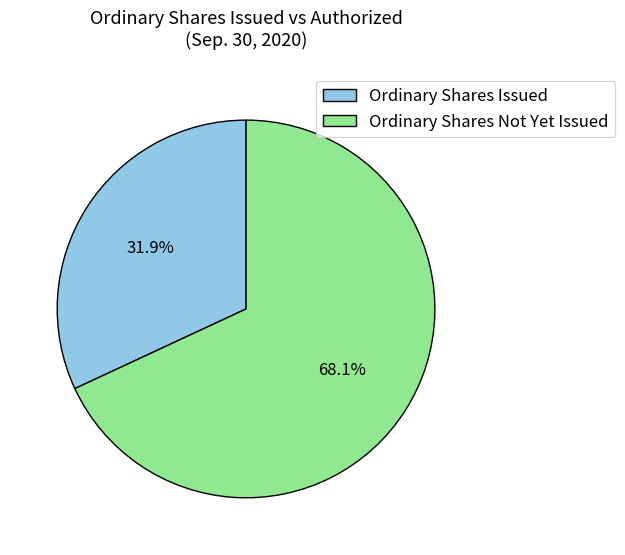

Which slice represents more than half of the pie?

Ordinary Shares Not Yet Issued